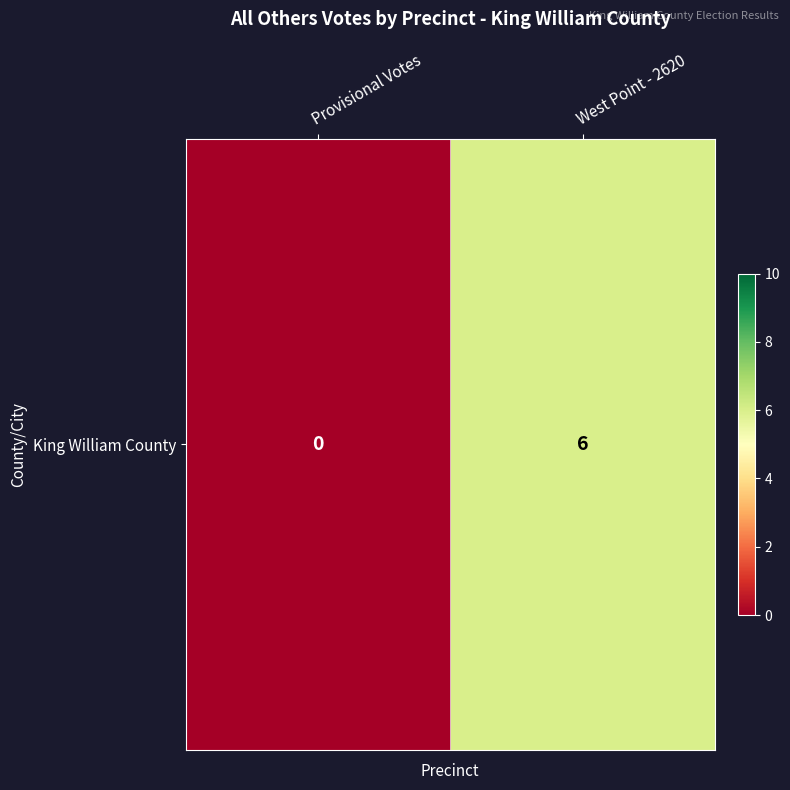

Between West Point - 2620 and Provisional Votes, which is larger?

West Point - 2620